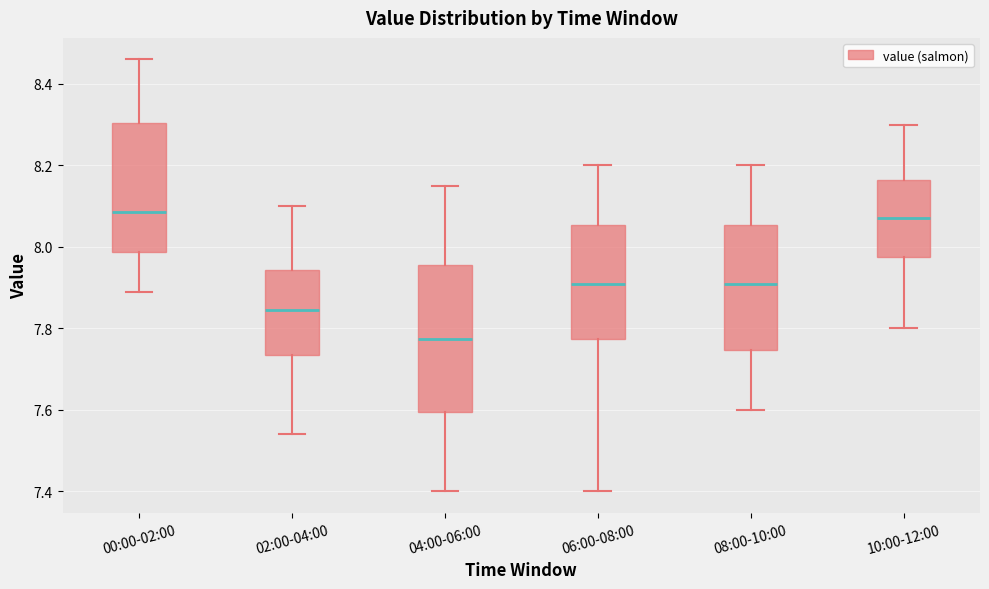

Reading left to right, read every box against the y-axis: the position of its median line, the range the box covers, and the ends of its whiskers. The values are not printed on the chart, so give them approximately, as read against the axis.

00:00-02:00: median 8.08, box 7.98 to 8.30, whiskers 7.90 to 8.46
02:00-04:00: median 7.84, box 7.74 to 7.94, whiskers 7.54 to 8.10
04:00-06:00: median 7.78, box 7.60 to 7.96, whiskers 7.40 to 8.16
06:00-08:00: median 7.92, box 7.78 to 8.06, whiskers 7.40 to 8.20
08:00-10:00: median 7.92, box 7.74 to 8.06, whiskers 7.60 to 8.20
10:00-12:00: median 8.08, box 7.98 to 8.16, whiskers 7.80 to 8.30